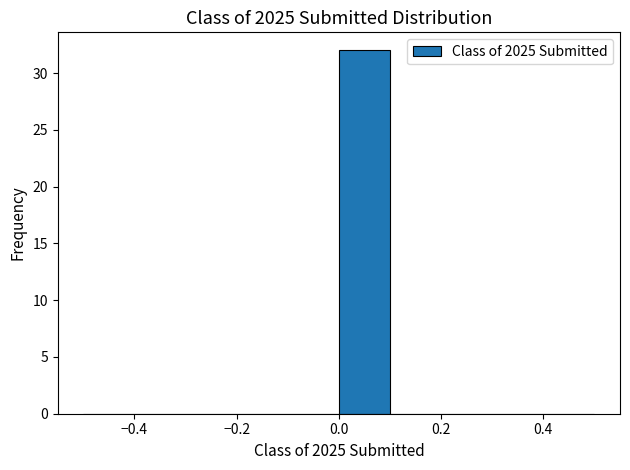

Reading left to right, list every bar in this chart as the range it spans on the x-axis followed by its height. The values are not printed on the chart, so give them approximately, as read against the axis.

-0.5 to -0.4: 0
-0.4 to -0.3: 0
-0.3 to -0.2: 0
-0.2 to -0.1: 0
-0.1 to 0.0: 0
0.0 to 0.1: 32
0.1 to 0.2: 0
0.2 to 0.3: 0
0.3 to 0.4: 0
0.4 to 0.5: 0